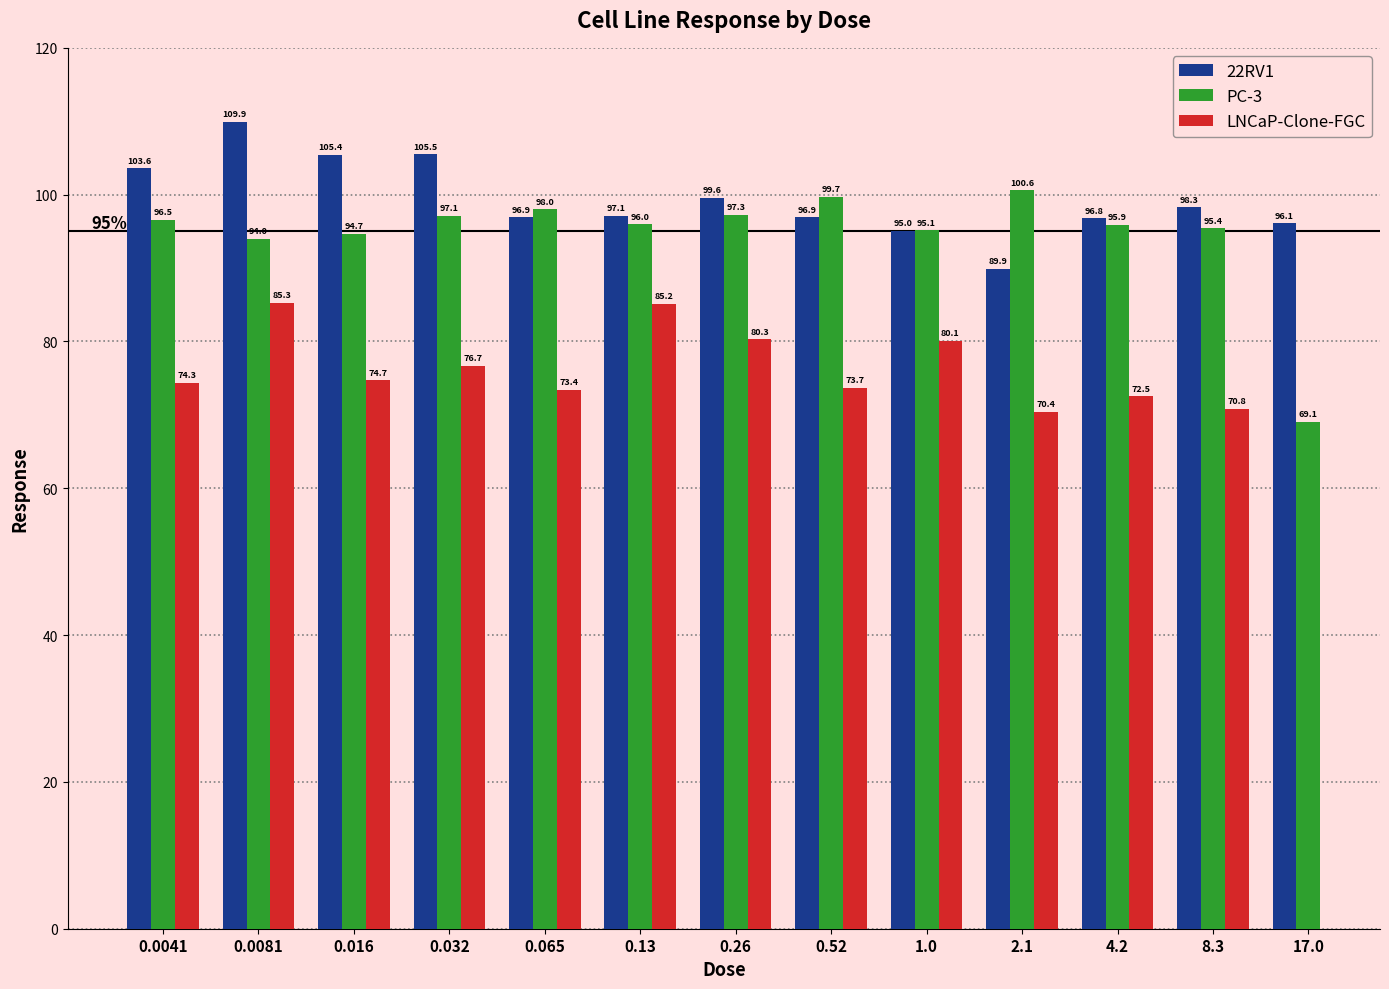

Is the value of PC-3 at 0.0041 greater than the value of 22RV1 at 4.2?

No